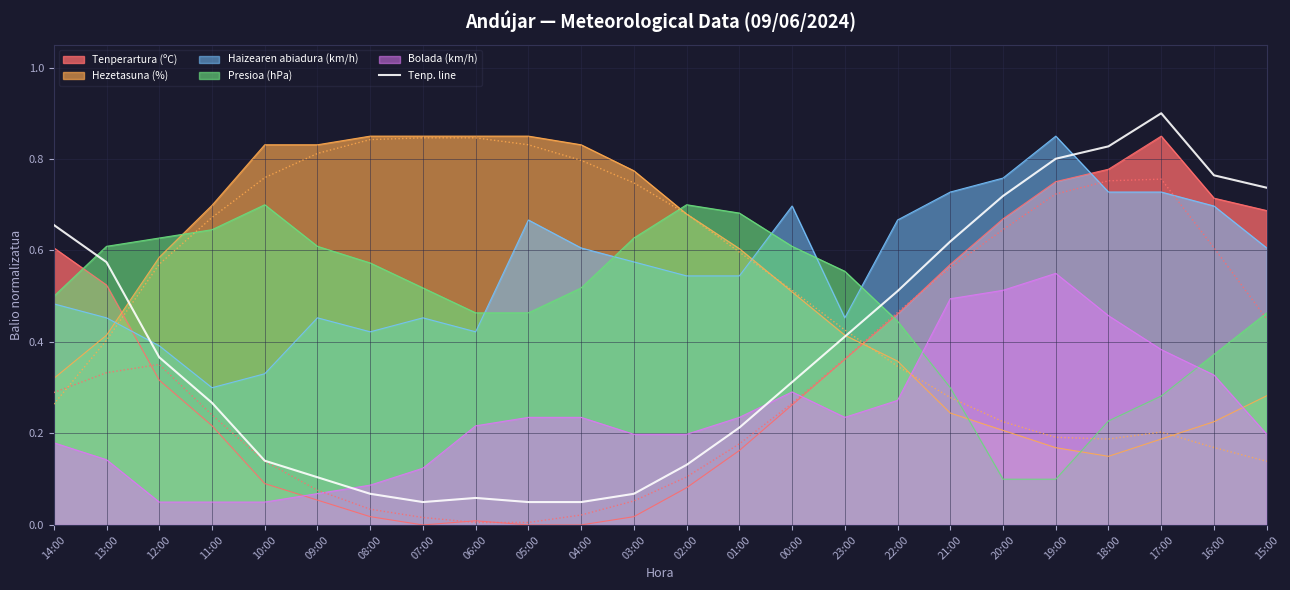

The Presioa (hPa) series shows 1.0 at 10:00. True or false?

False